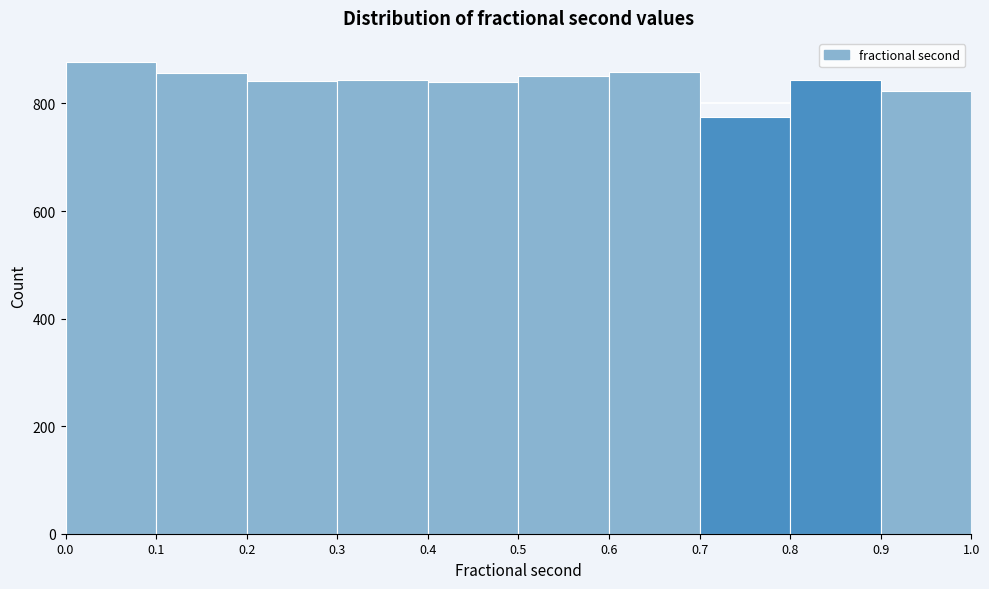

Over which range of the x-axis is the bar tallest?

0.0 to 0.1